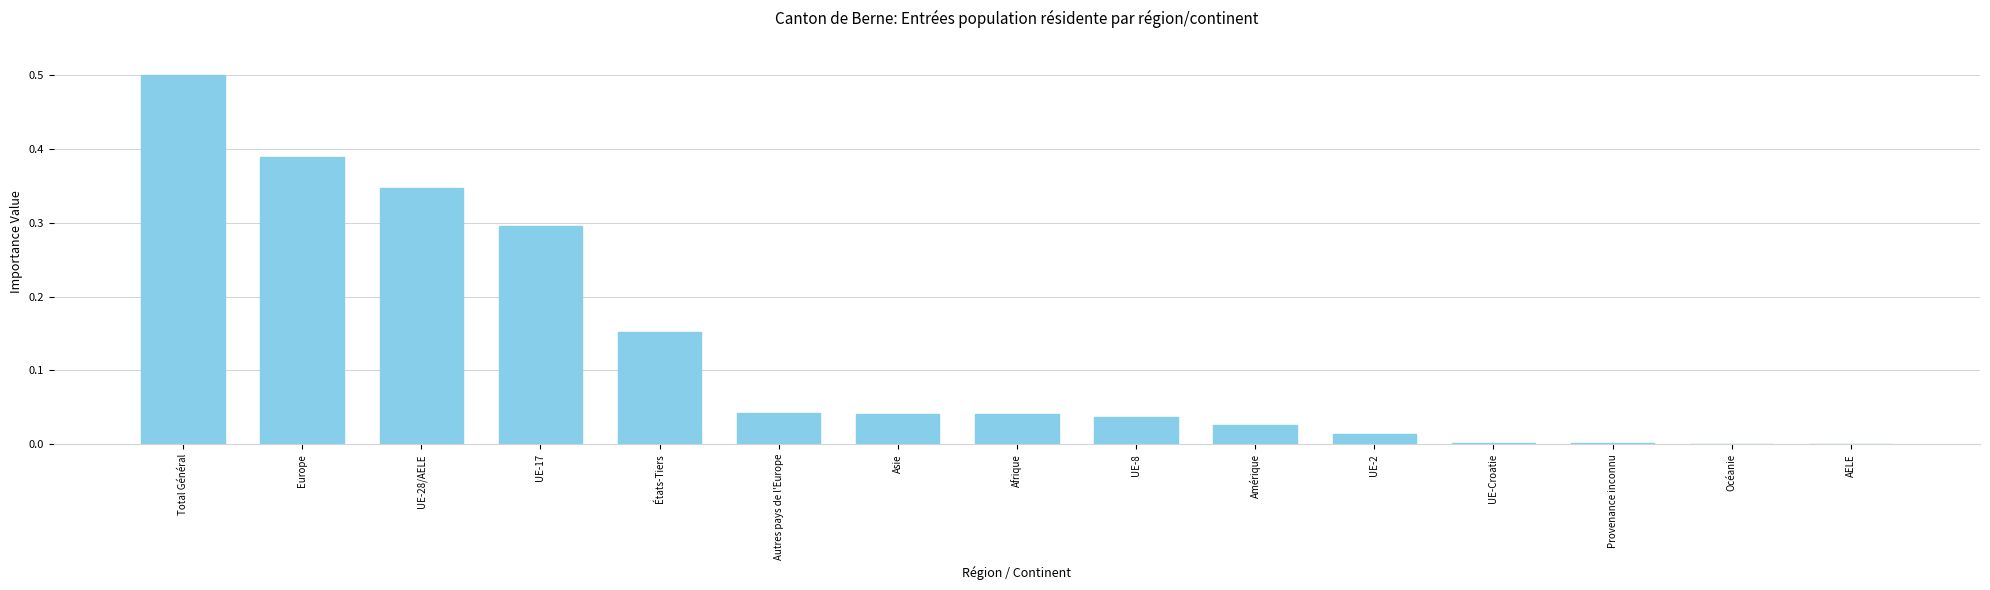

Is it true that the value at Amérique is 0.0?

True